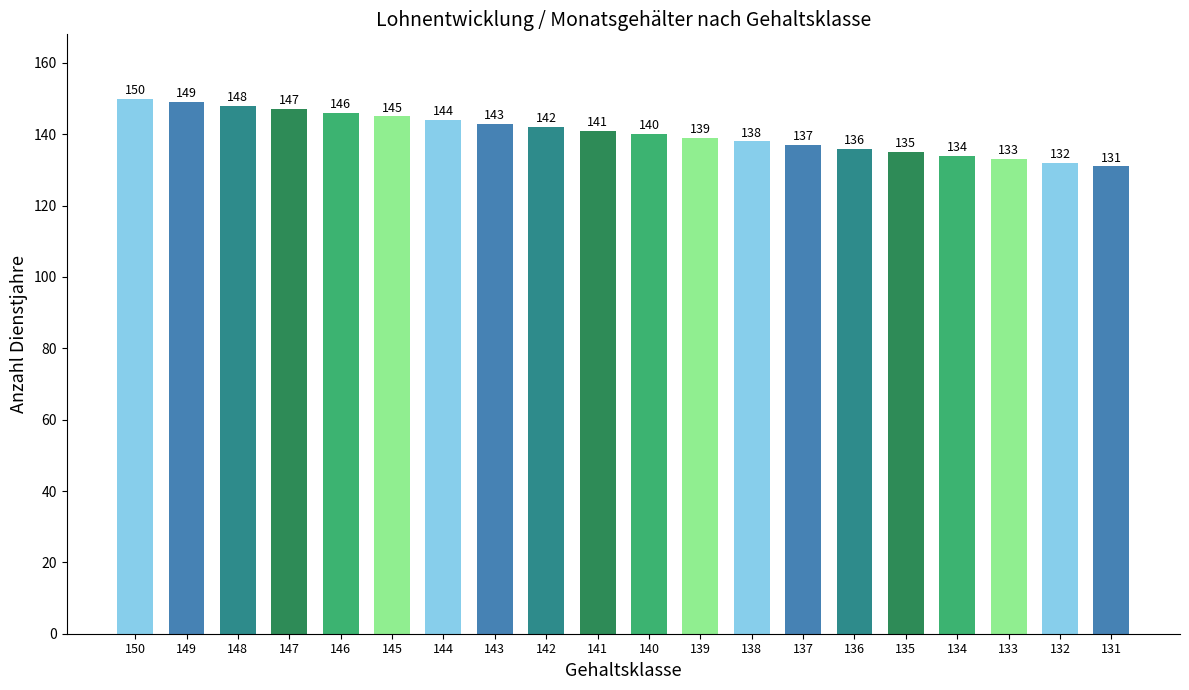

True or false: the data shows 239 at 150.

False